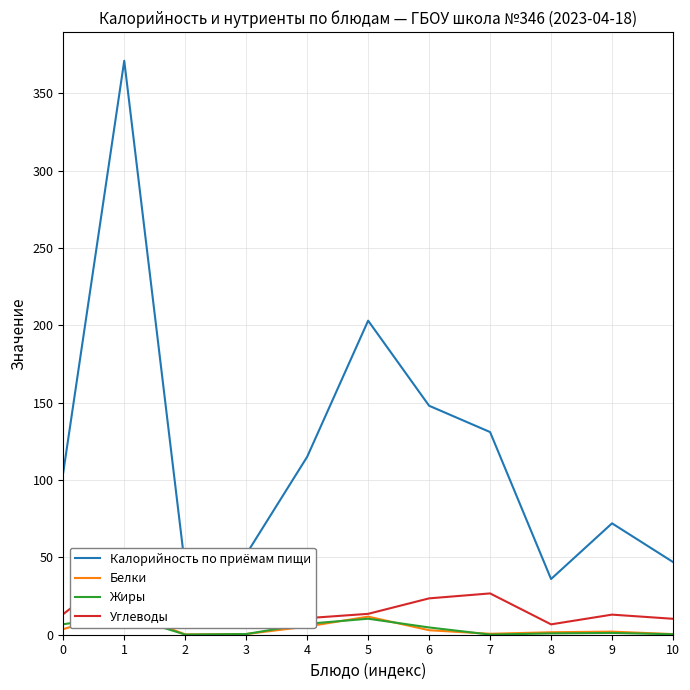

What is the sum of all Калорийность по приёмам пищи values?

1323